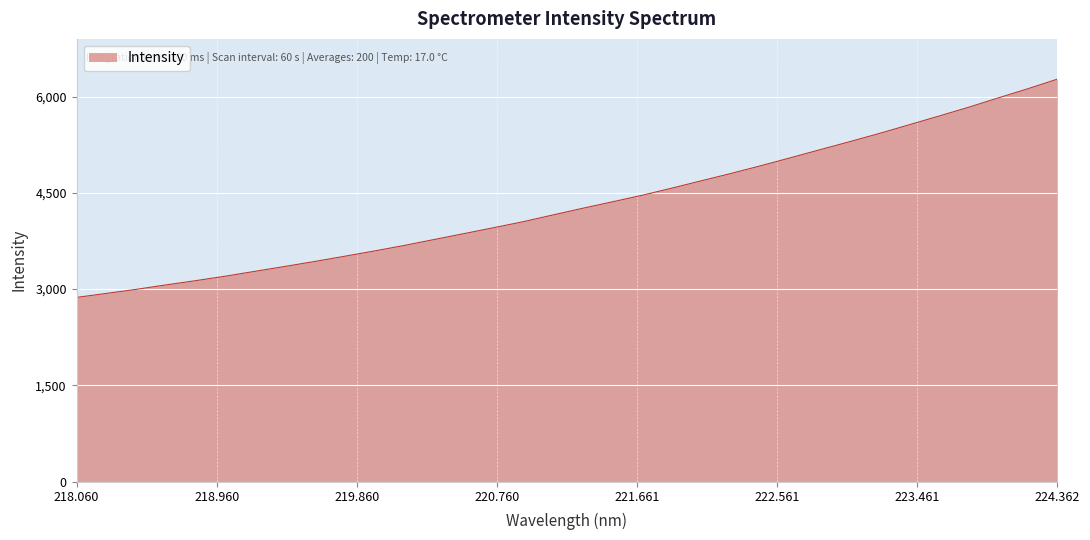

How many values exceed 4257?

17